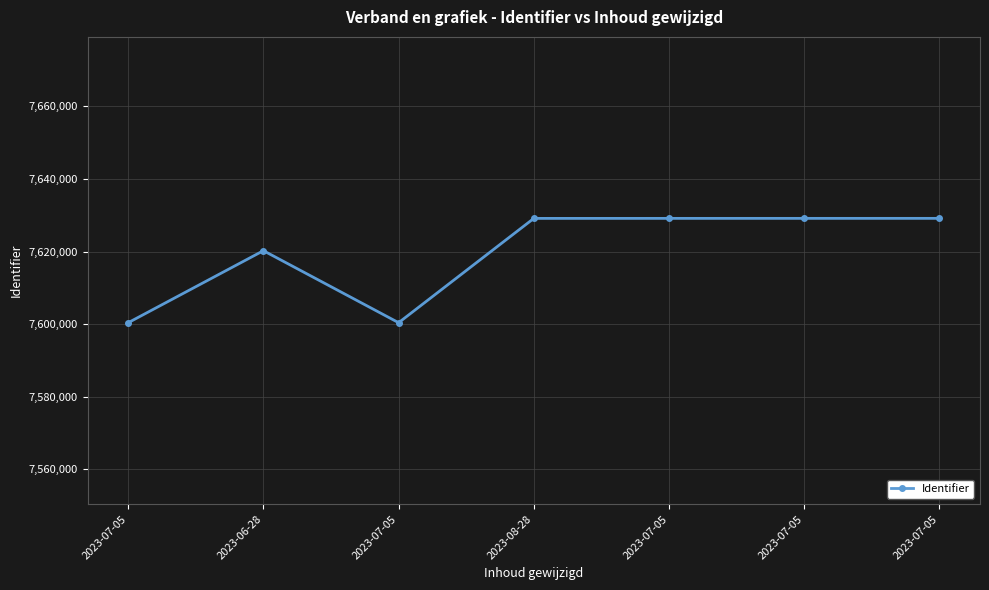

Approximately how many times larger is the value at 2023-08-28 compared to 2023-07-05?

1.0